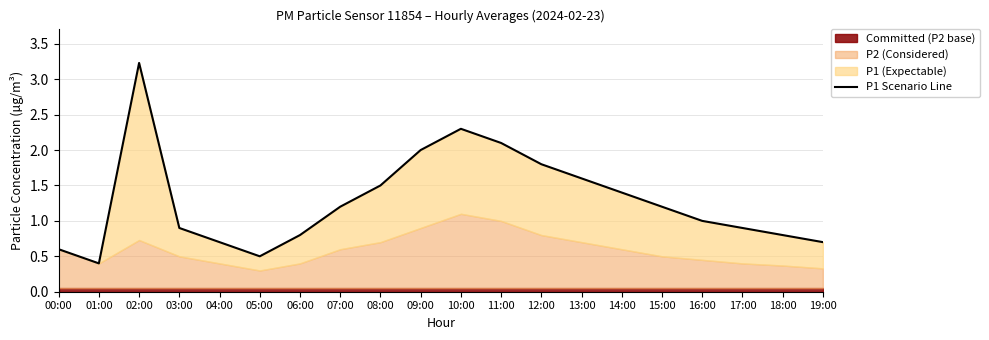

What is the approximate value at 13:00?

1.6